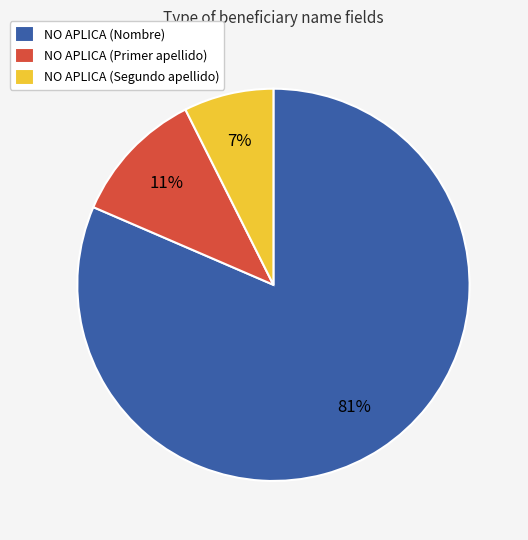

To the nearest percent, what is the combined percentage of NO APLICA (Primer apellido) and NO APLICA (Nombre)?

93%